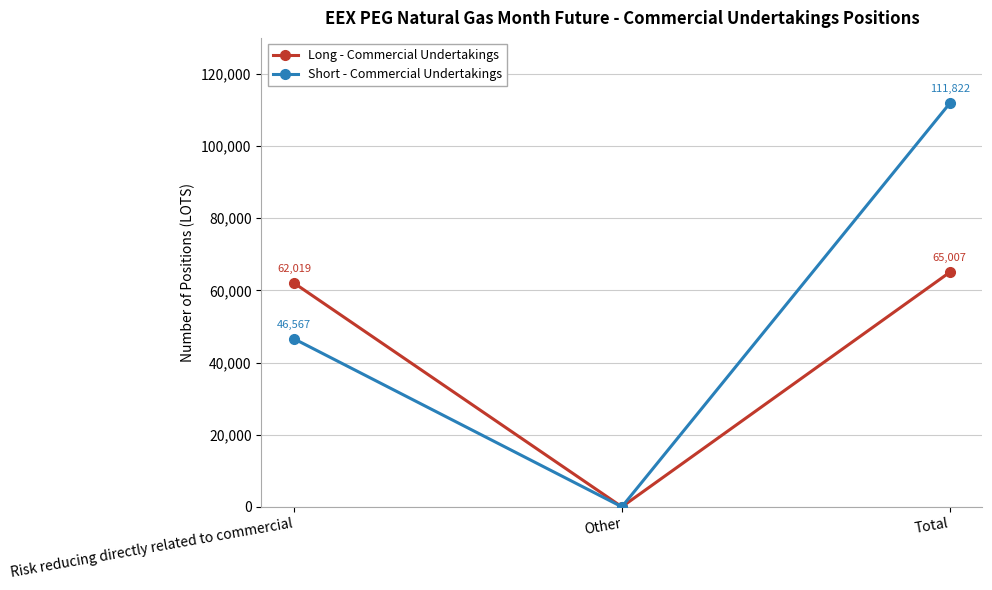

How many values in the Long - Commercial Undertakings series are below 62019?

1